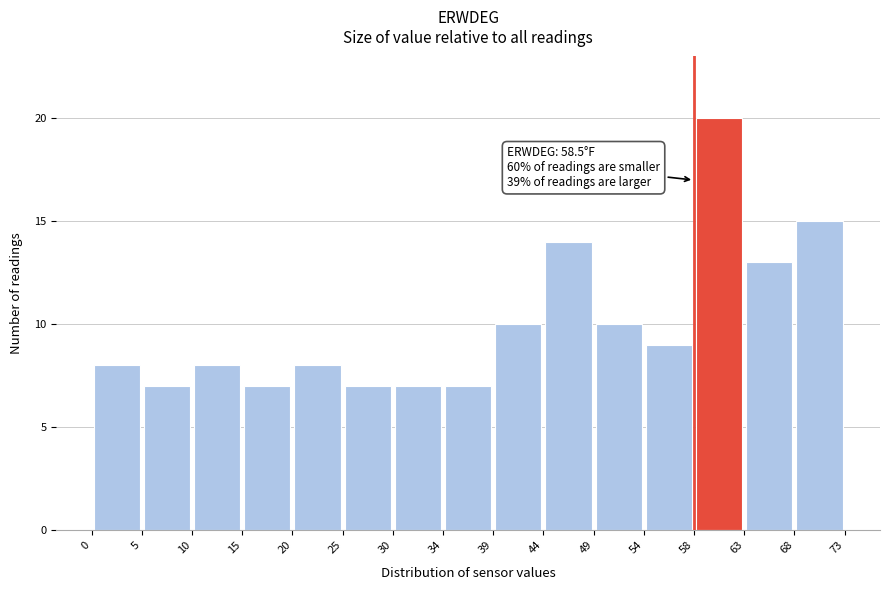

Which range on the x-axis has the tallest bar?

58 to 63